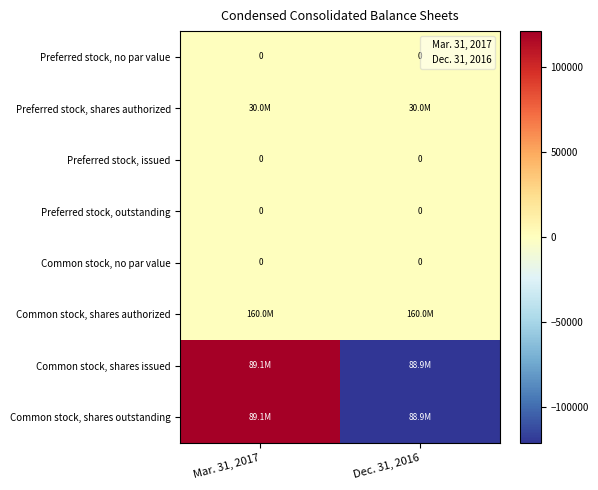

The Common stock, no par value series shows 0 at Mar. 31, 2017. True or false?

True